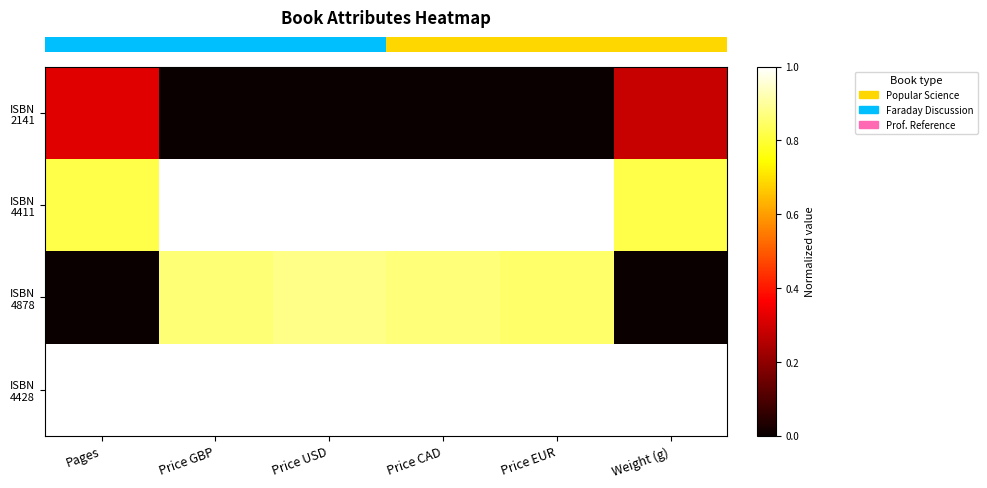

Between Price GBP and Weight (g), which is larger?

Weight (g)